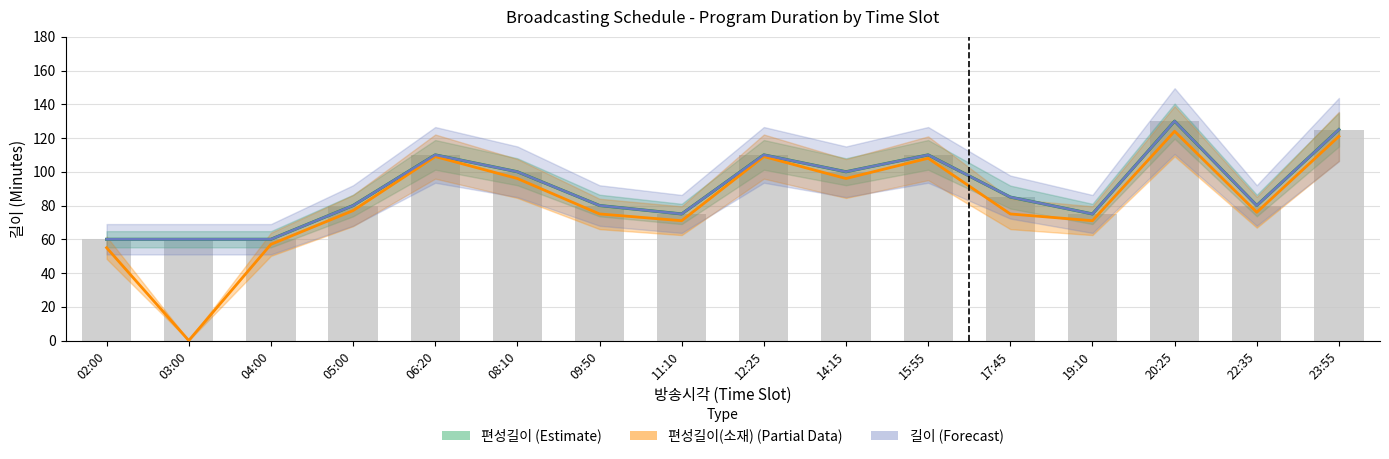

Which series changed the most between 06:20 and 15:55?

편성길이(소재)